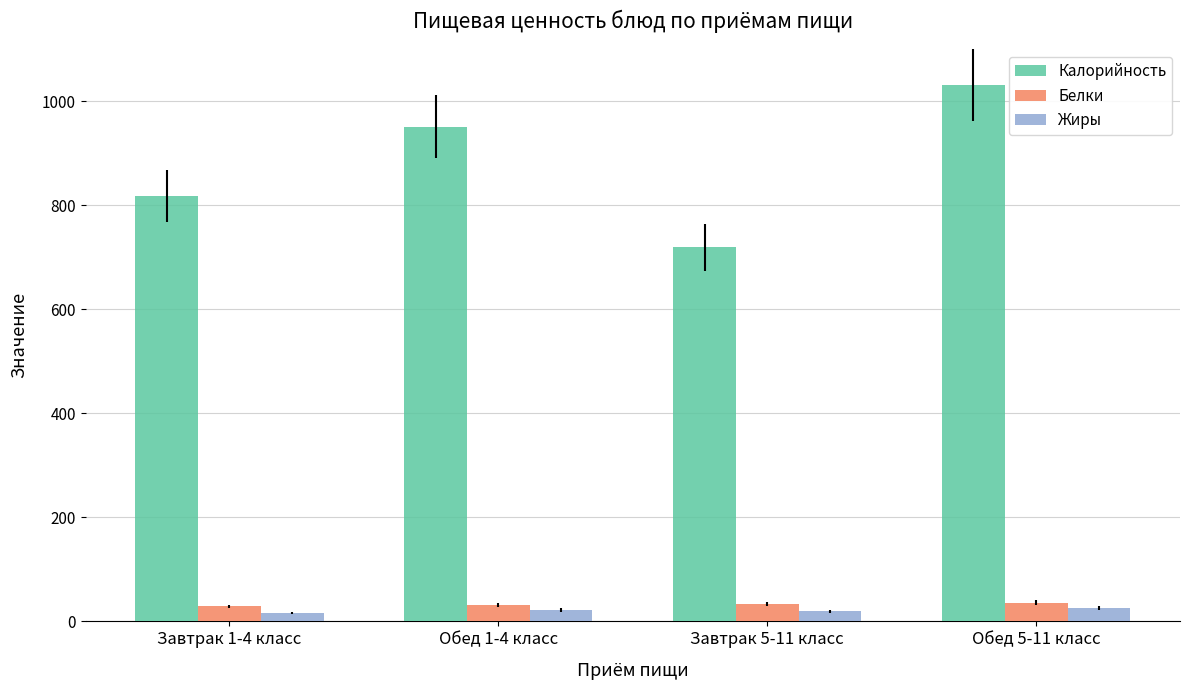

What is the label of the 4th bar from the left?

Обед 5-11 класс